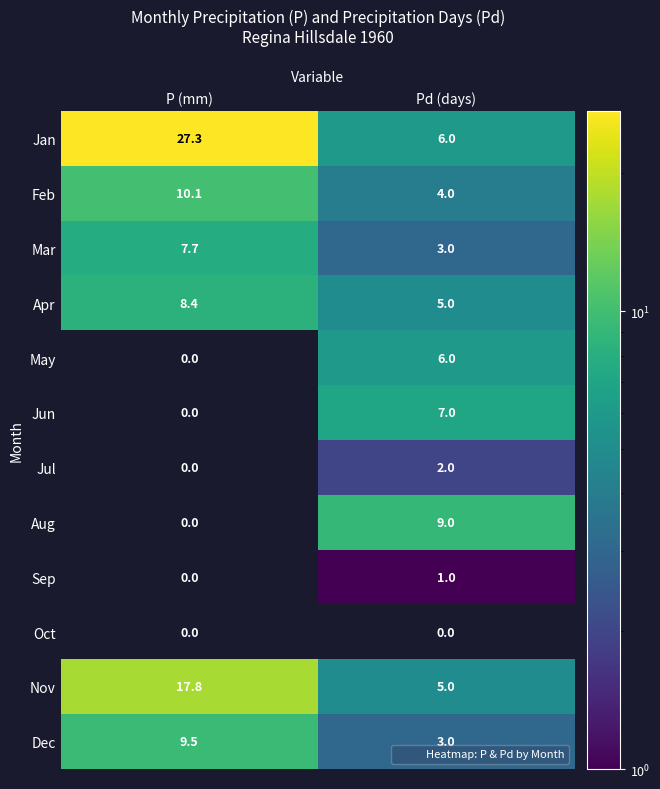

How many distinct data groups are displayed?

12